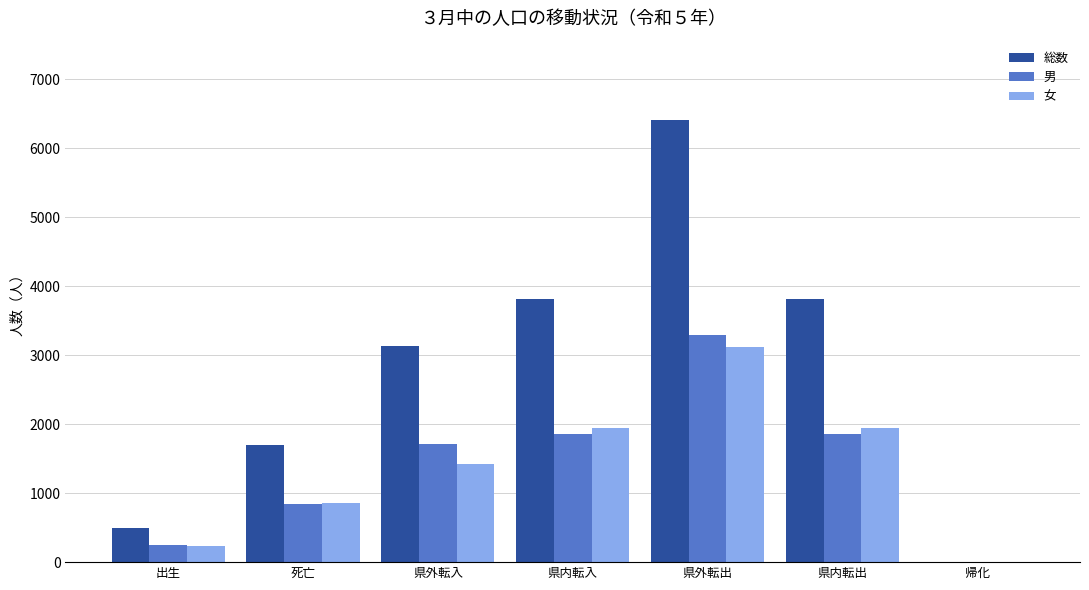

How many values in 男 are above zero?

6